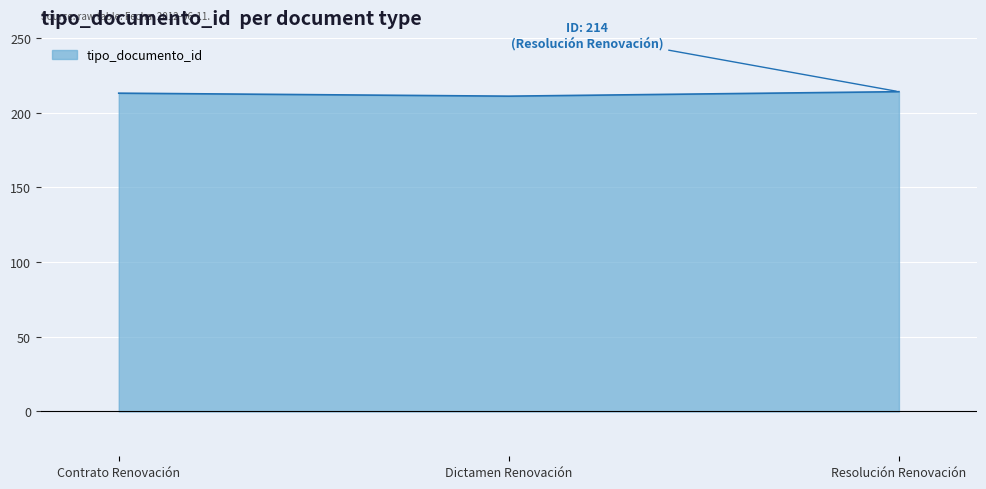

What is the difference between the maximum and minimum values?

3